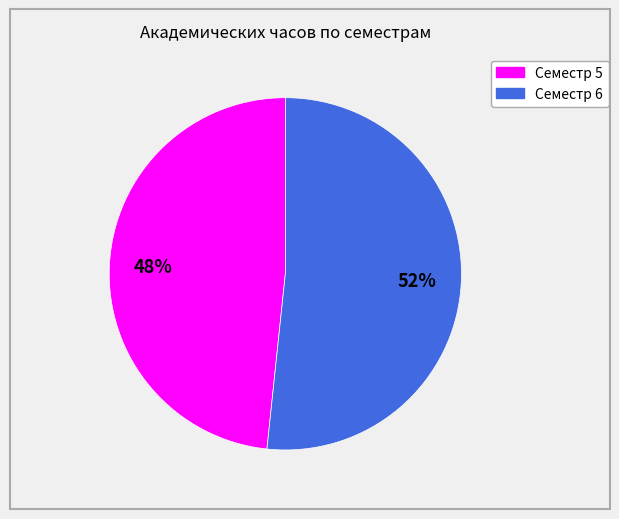

To the nearest percent, what is the combined percentage of Семестр 6 and Семестр 5?

100%